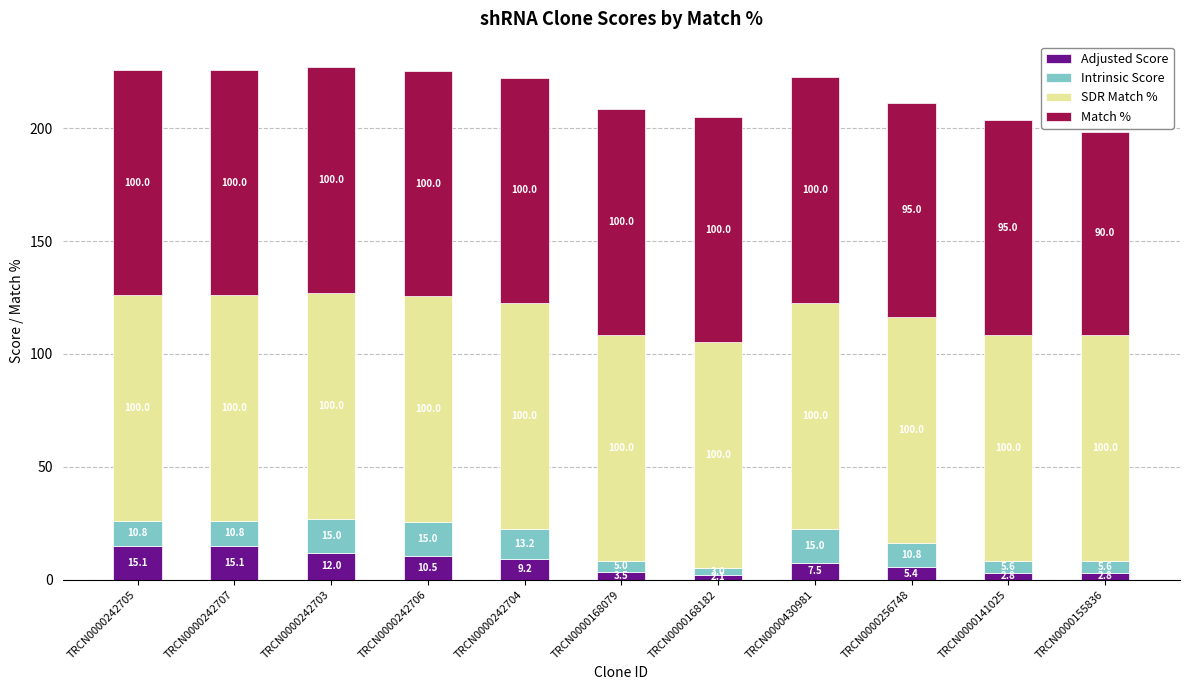

What is the sum of the Adjusted Score values at TRCN0000155836 and TRCN0000168182?

4.9